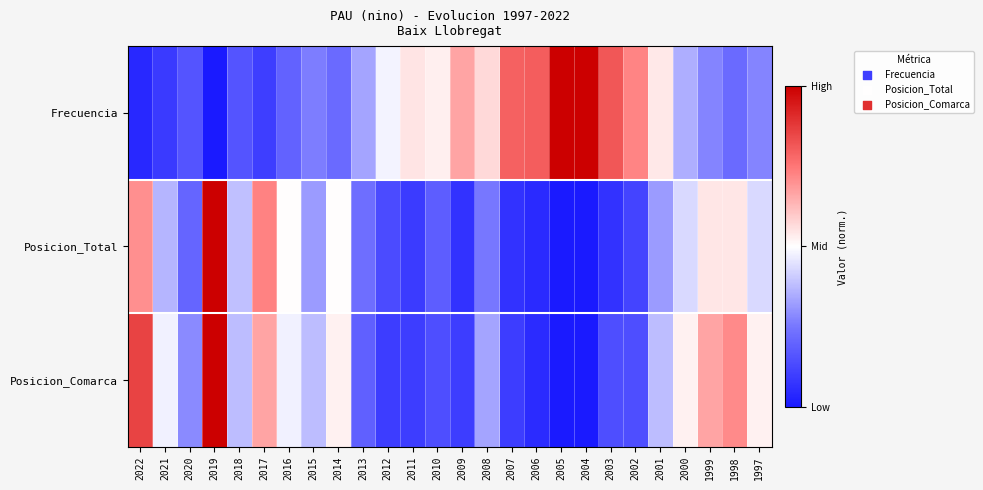

Reading left to right, what are all the values shown in this chart?

Frecuencia: 2022=0.0	2021=0.1	2020=0.2	2019=0.0	2018=0.2	2017=0.1	2016=0.2	2015=0.3	2014=0.2	2013=0.3	2012=0.5	2011=0.5	2010=0.5	2009=0.7	2008=0.6	2007=0.8	2006=0.8	2005=1.0	2004=1.0	2003=0.8	2002=0.7	2001=0.5	2000=0.4	1999=0.3	1998=0.2	1997=0.3
Posicion_Total: 2022=0.7	2021=0.4	2020=0.2	2019=1.0	2018=0.4	2017=0.7	2016=0.5	2015=0.3	2014=0.5	2013=0.2	2012=0.1	2011=0.1	2010=0.2	2009=0.1	2008=0.2	2007=0.1	2006=0.0	2005=0.0	2004=0.0	2003=0.1	2002=0.1	2001=0.3	2000=0.4	1999=0.5	1998=0.5	1997=0.4
Posicion_Comarca: 2022=0.9	2021=0.5	2020=0.3	2019=1.0	2018=0.4	2017=0.7	2016=0.5	2015=0.4	2014=0.5	2013=0.2	2012=0.1	2011=0.1	2010=0.1	2009=0.1	2008=0.3	2007=0.1	2006=0.0	2005=0.0	2004=0.0	2003=0.1	2002=0.1	2001=0.4	2000=0.5	1999=0.7	1998=0.7	1997=0.5